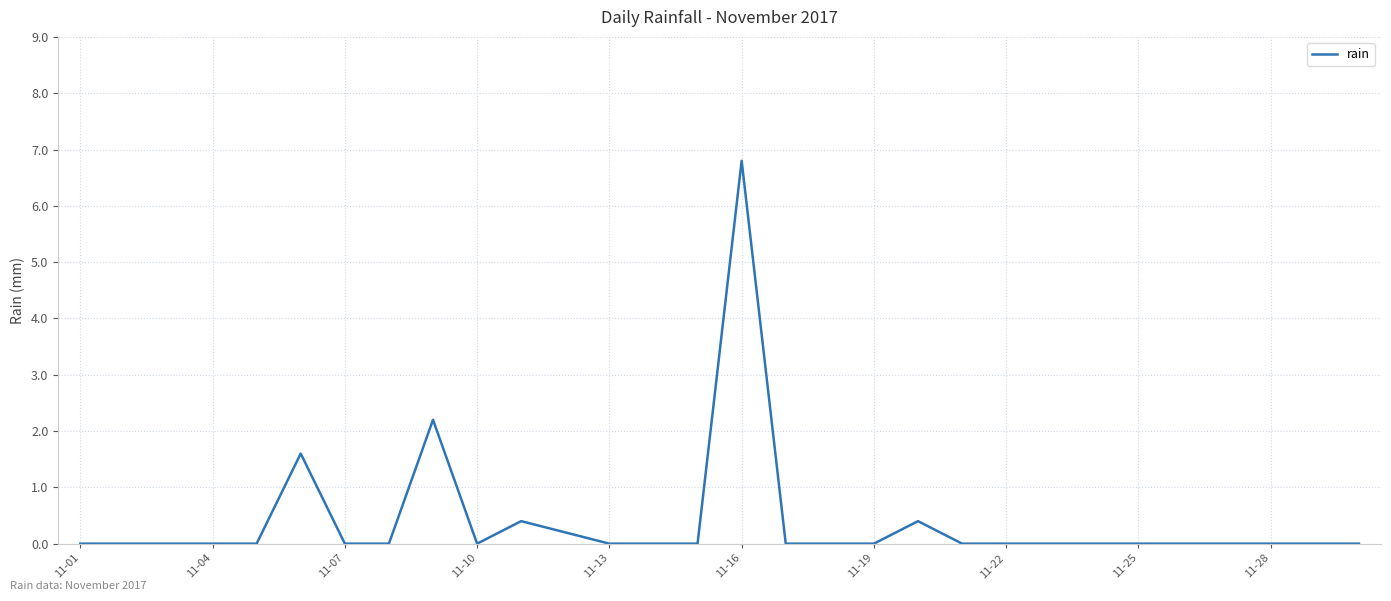

What is the maximum value shown in the chart?

6.8